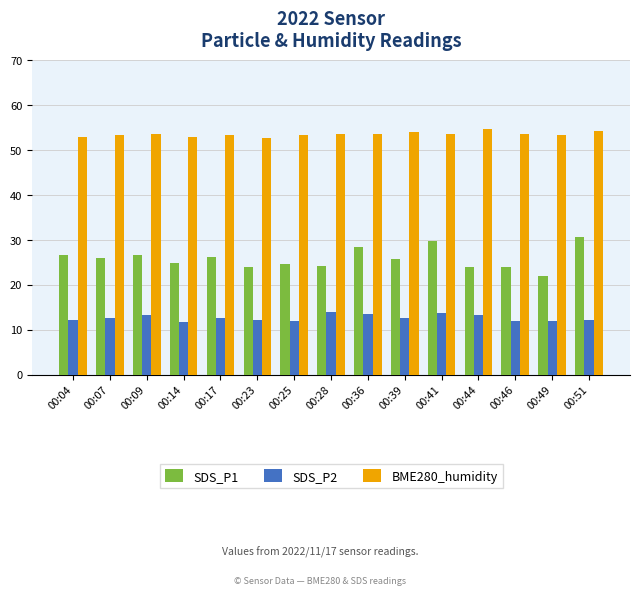

What is the smallest value displayed?

11.7